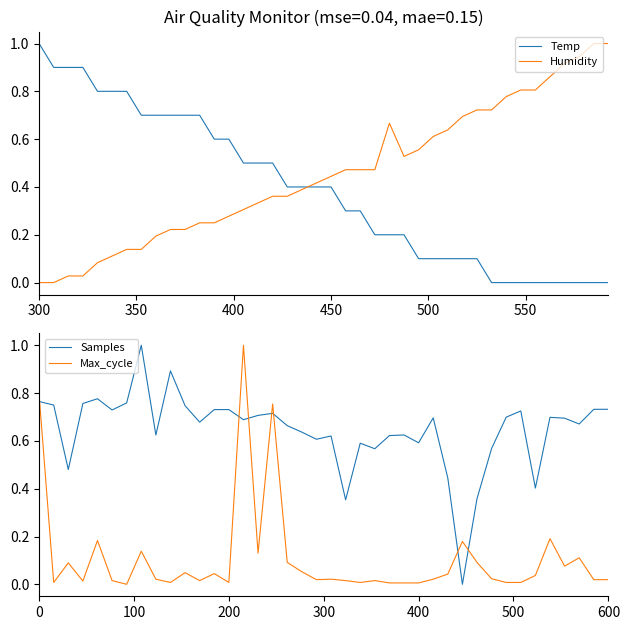

Is it true that Humidity equals 0.0 at 300?

True